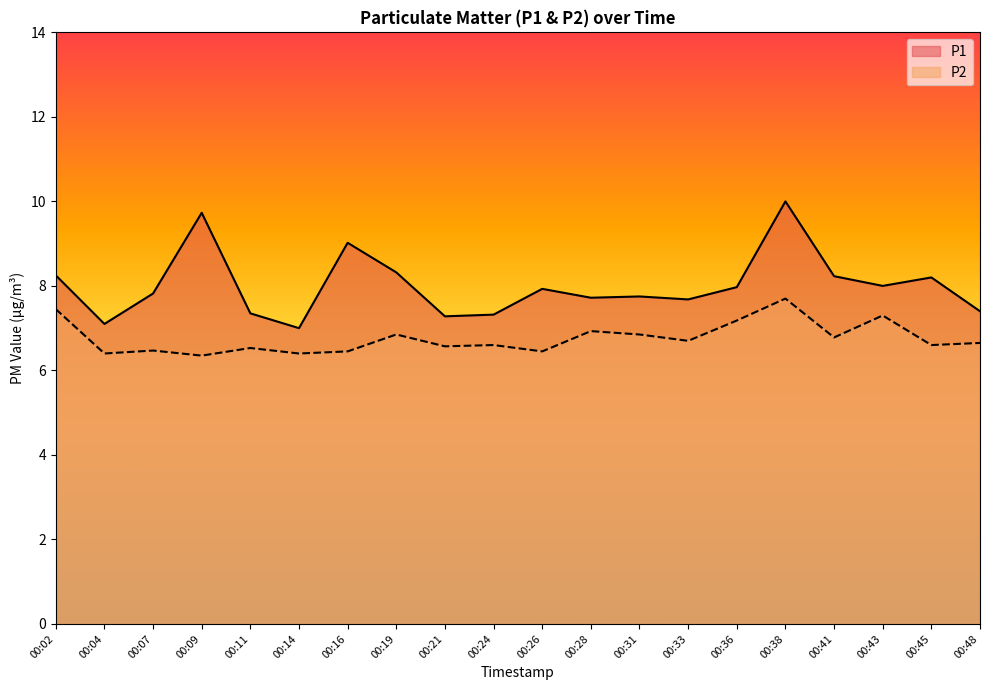

Where is P1 nearest to the value 8?

00:43